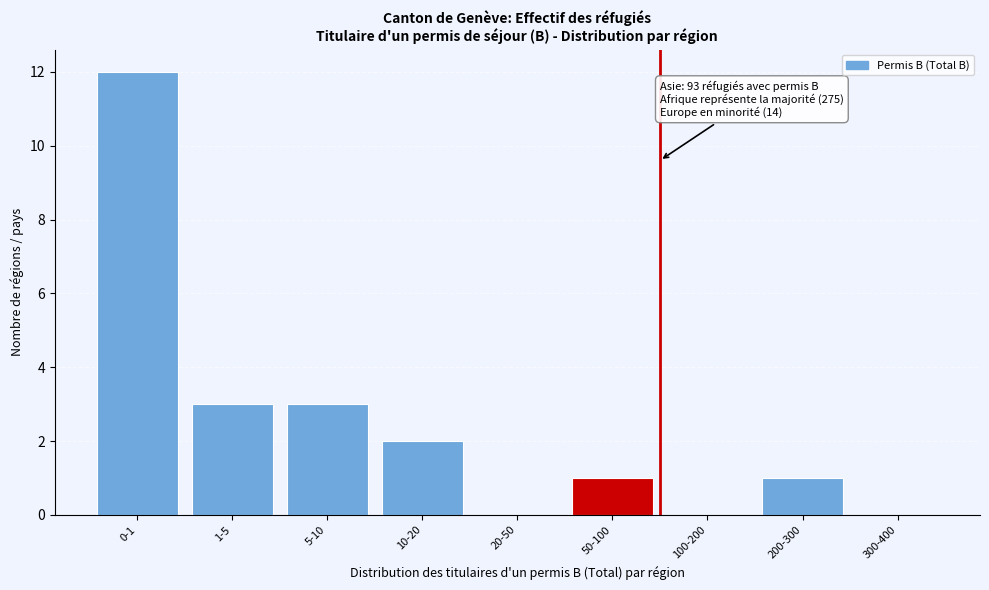

Reading right to left, list all the values displayed in this chart.

300-400=0	200-300=1	100-200=0	50-100=1	20-50=0	10-20=2	5-10=3	1-5=3	0-1=12